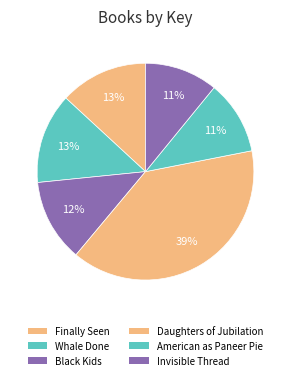

How many segments does this pie chart have?

6